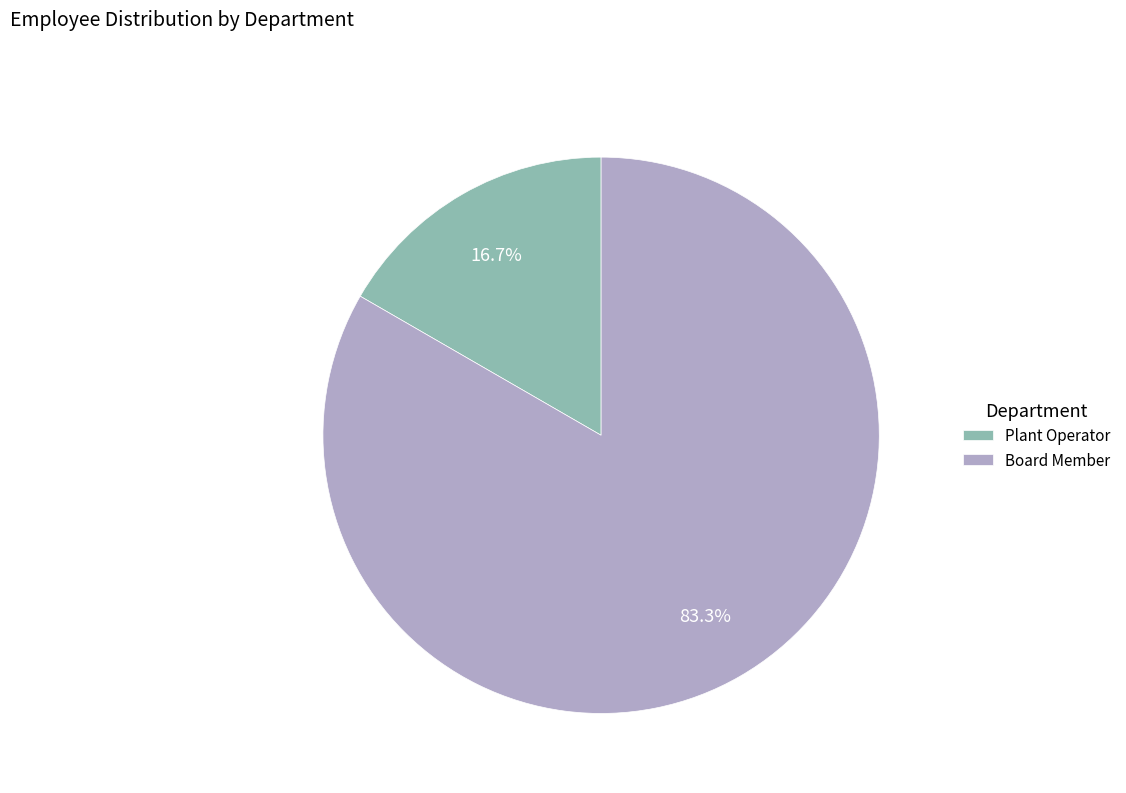

What percentage is the Plant Operator slice, to the nearest percent?

17%